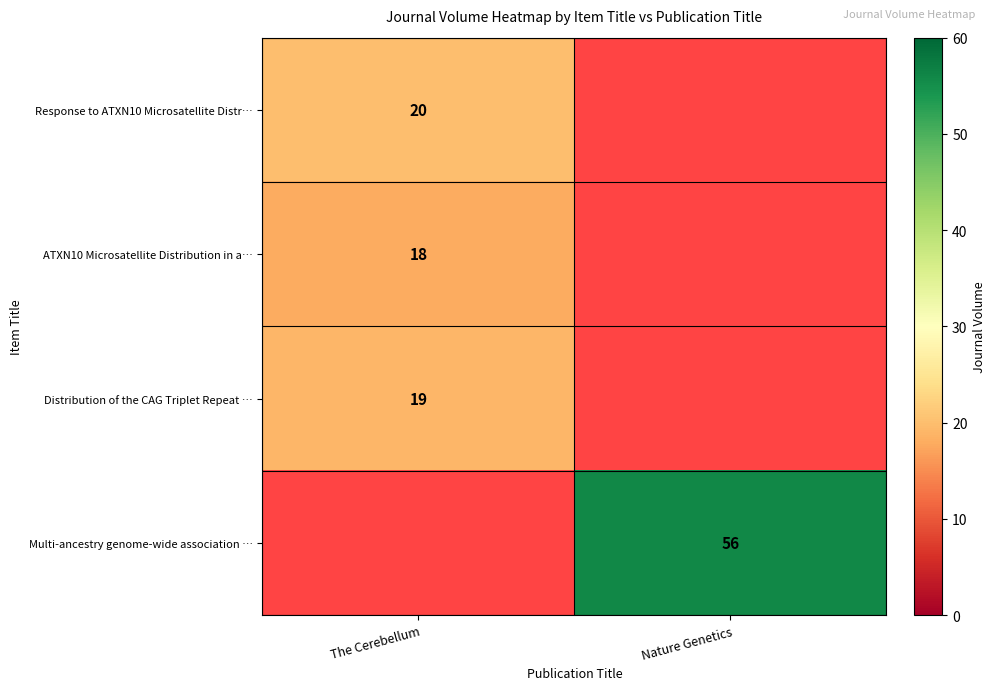

Is it true that Distribution of the CAG Triplet Repeat … equals 13 at The Cerebellum?

False